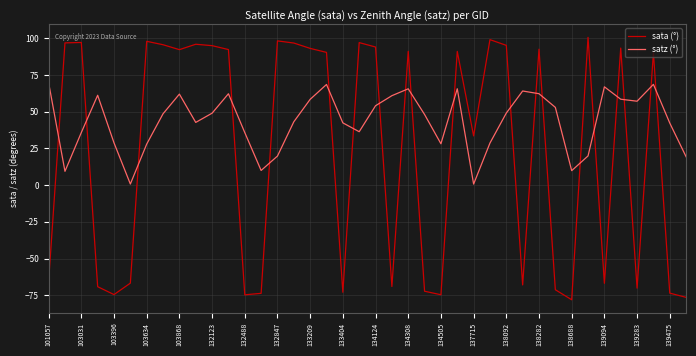

Which series has the widest spread of values?

sata (°)